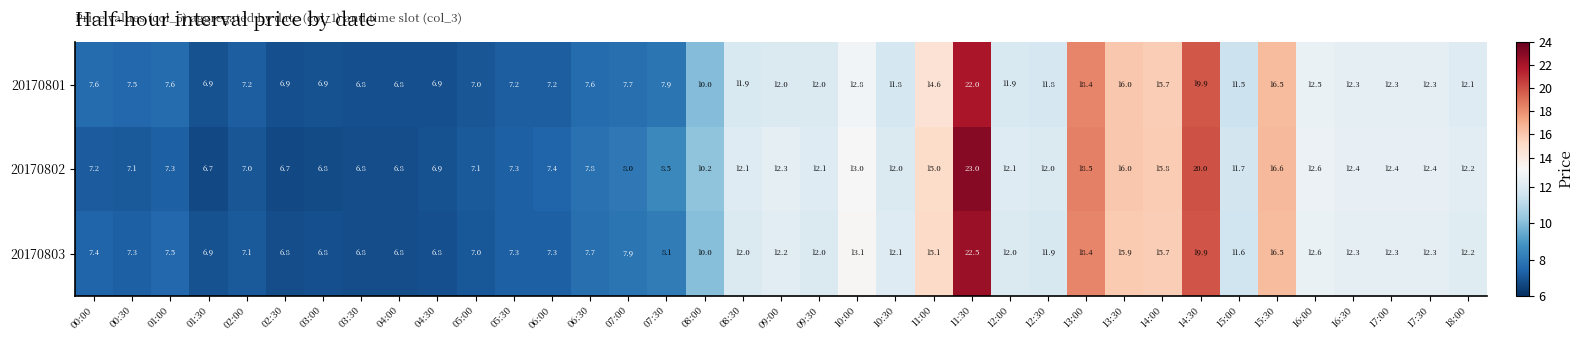

Rank the series by their maximum value, from highest to lowest.

20170802, 20170803, 20170801